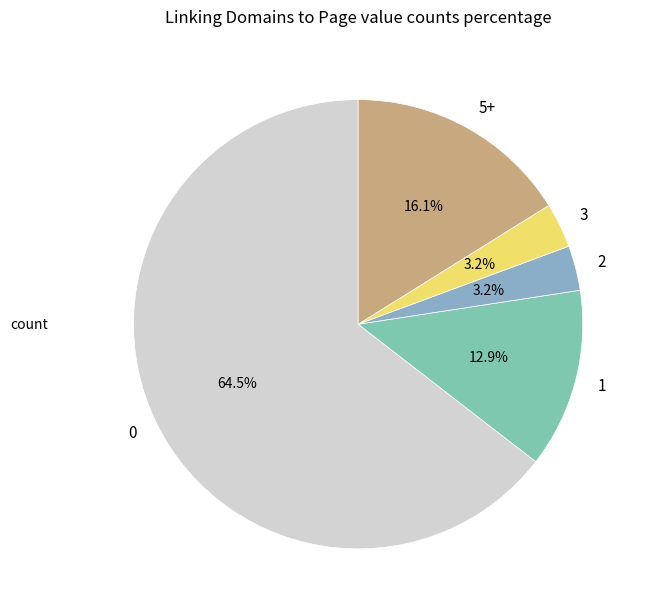

Is there a majority slice in this chart?

Yes